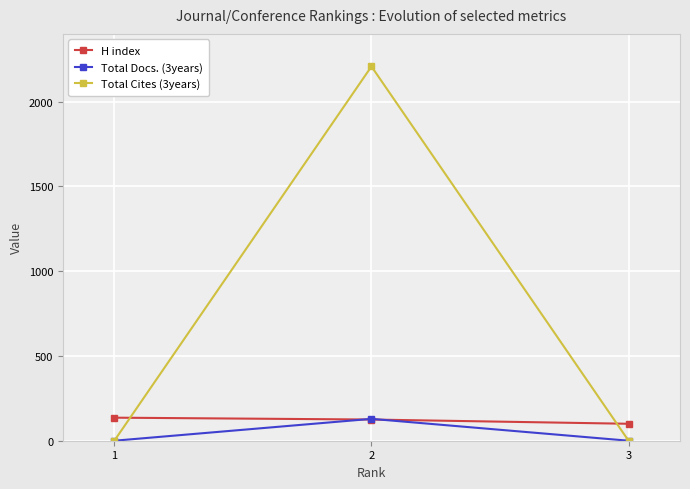

What is the lowest value of the H index series?

100